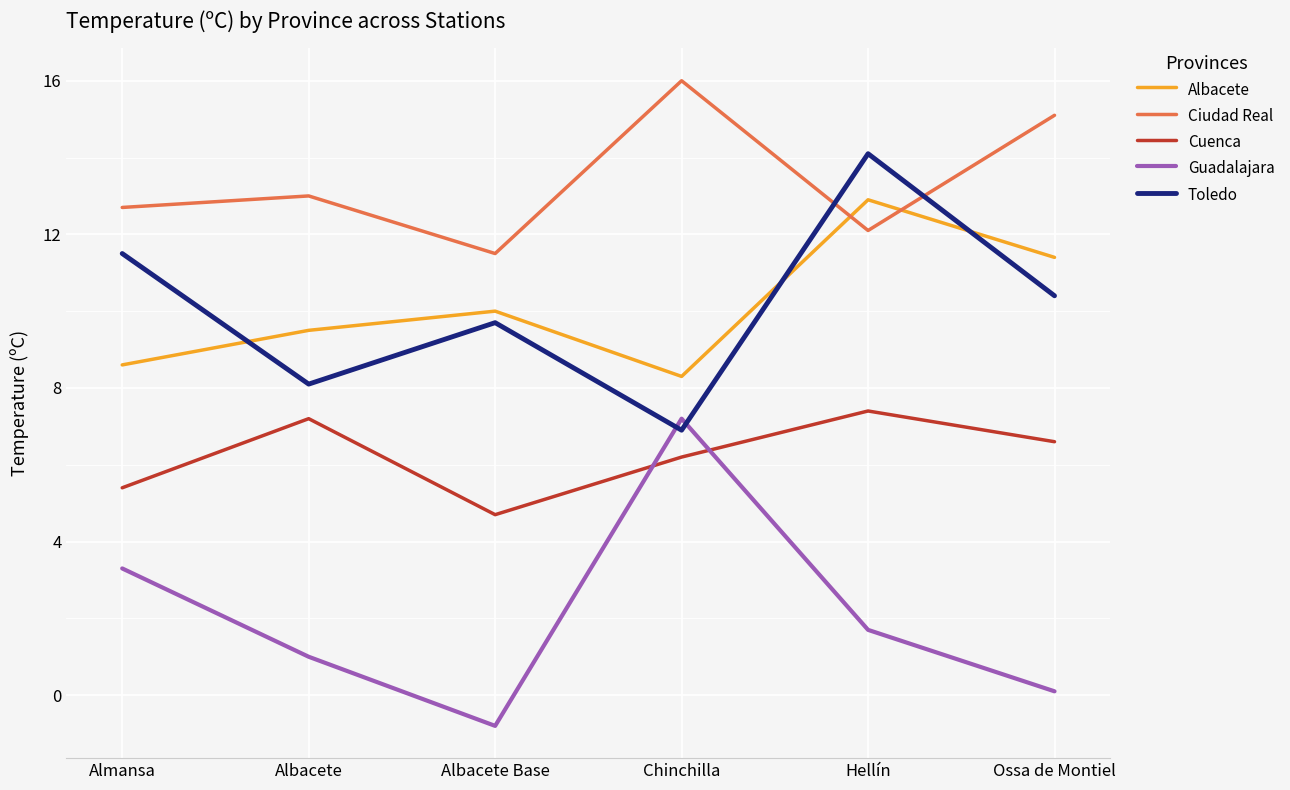

True or false: Guadalajara has more than 0 interior local peaks.

True